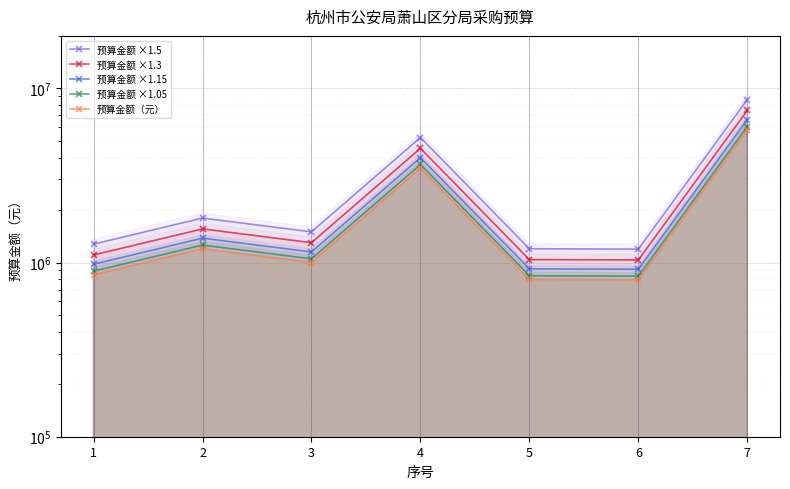

What is the minimum value shown in the chart?

796000.0